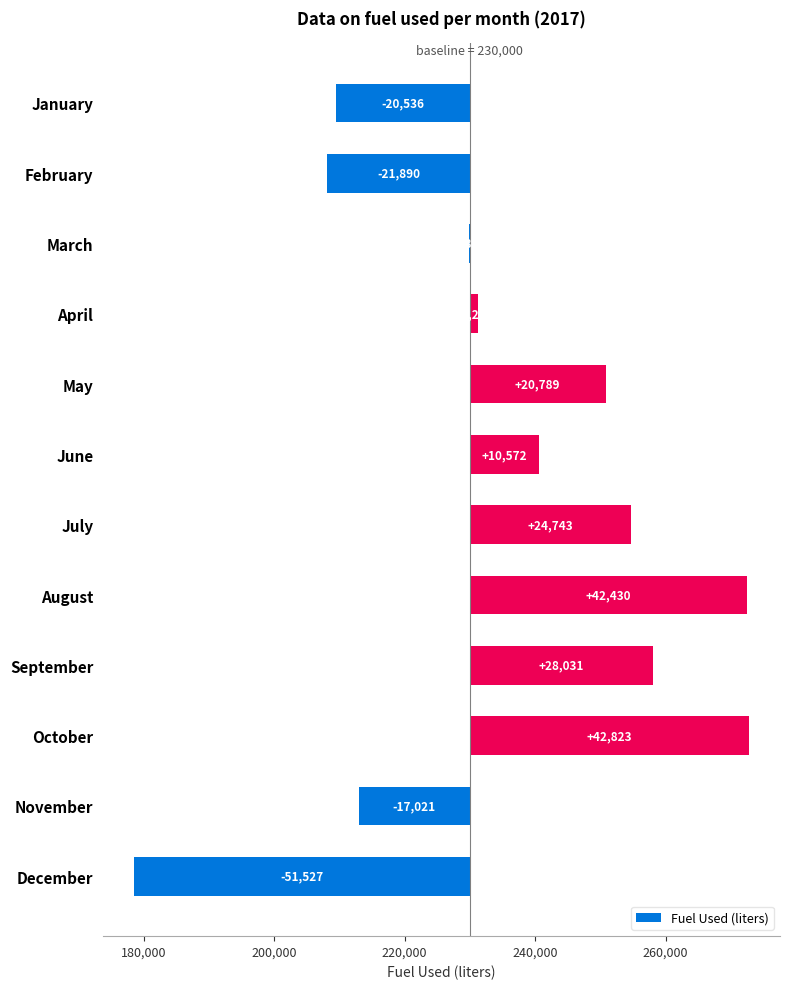

What is the sum of all values?

59587